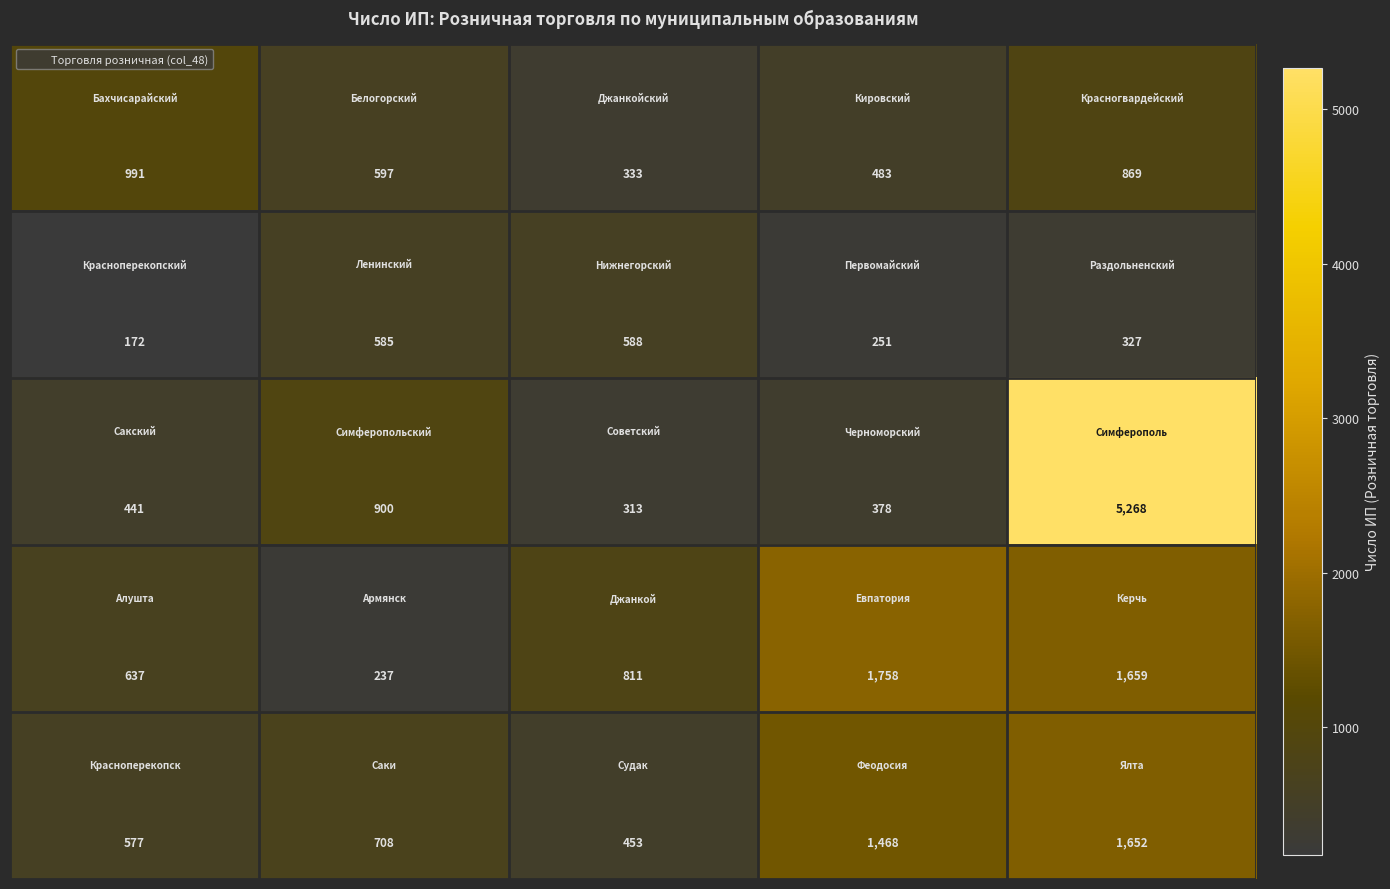

What is the smallest value displayed?

172